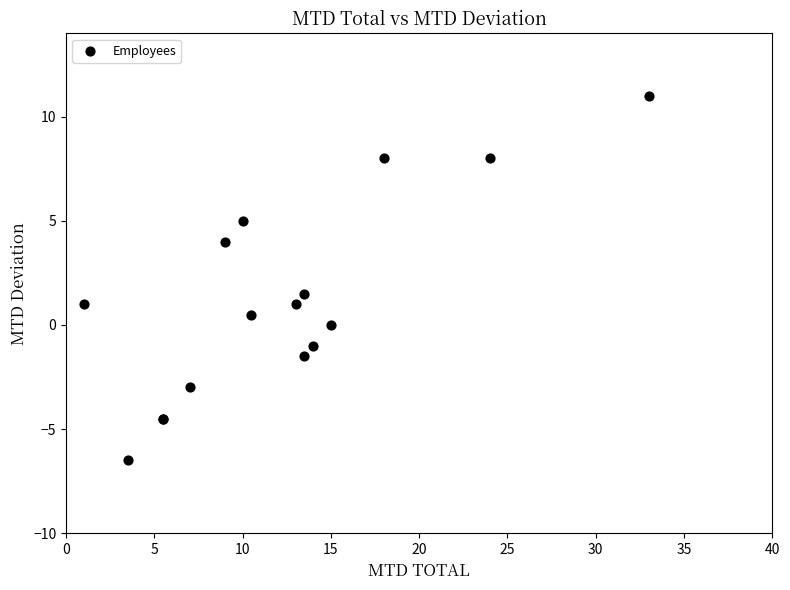

What Y value in the scatter plot is closest to 2?

1.5